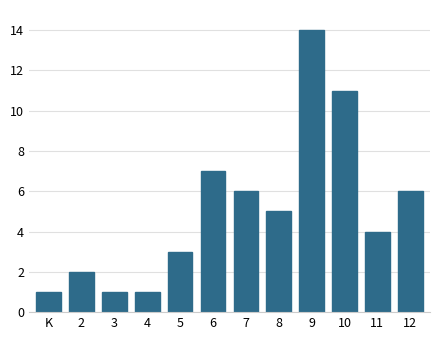

Reading left to right, extract all data points from this chart.

K=1	2=2	3=1	4=1	5=3	6=7	7=6	8=5	9=14	10=11	11=4	12=6